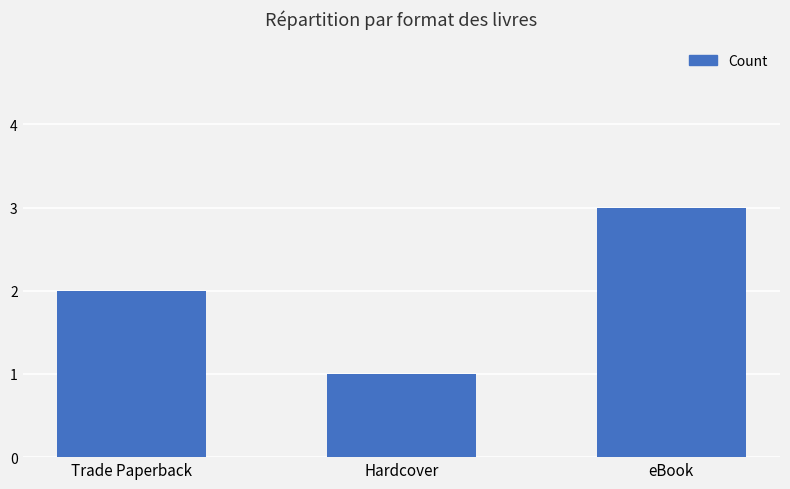

What is the approximate value at eBook?

3